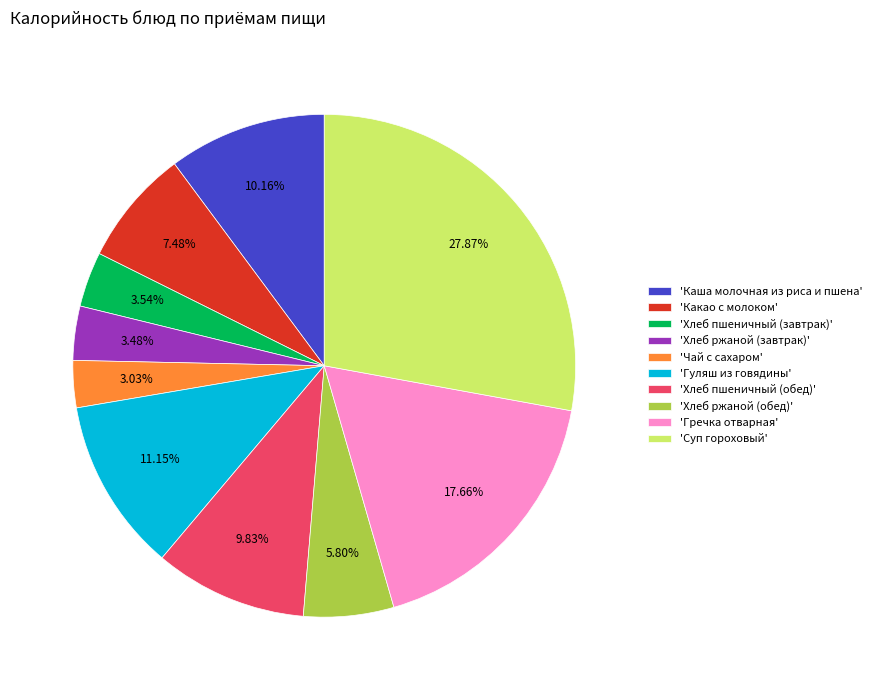

How many slices are in this pie chart?

10